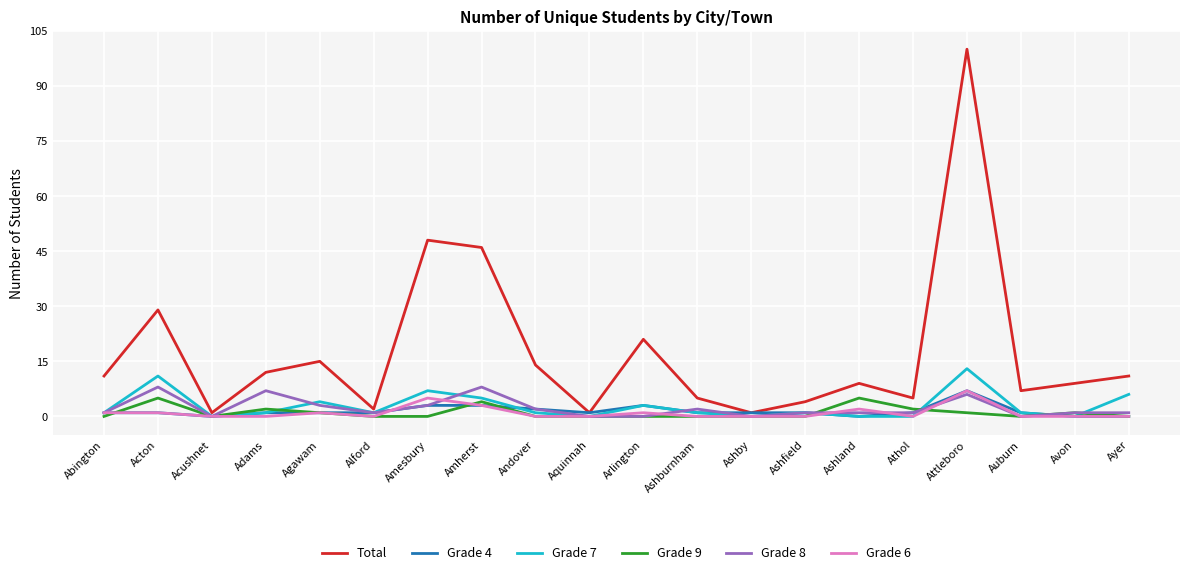

What is the difference between the maximum and minimum values in the Grade 4 series?

7